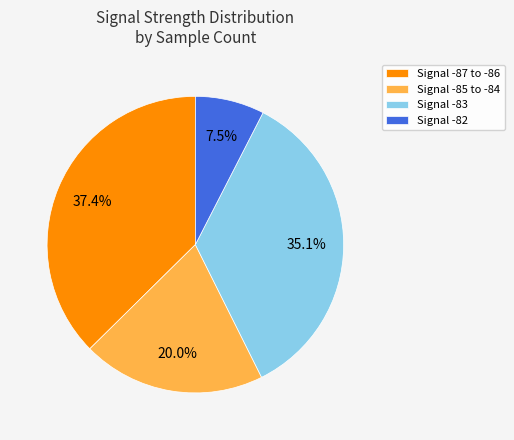

How many slices are in this pie chart?

4